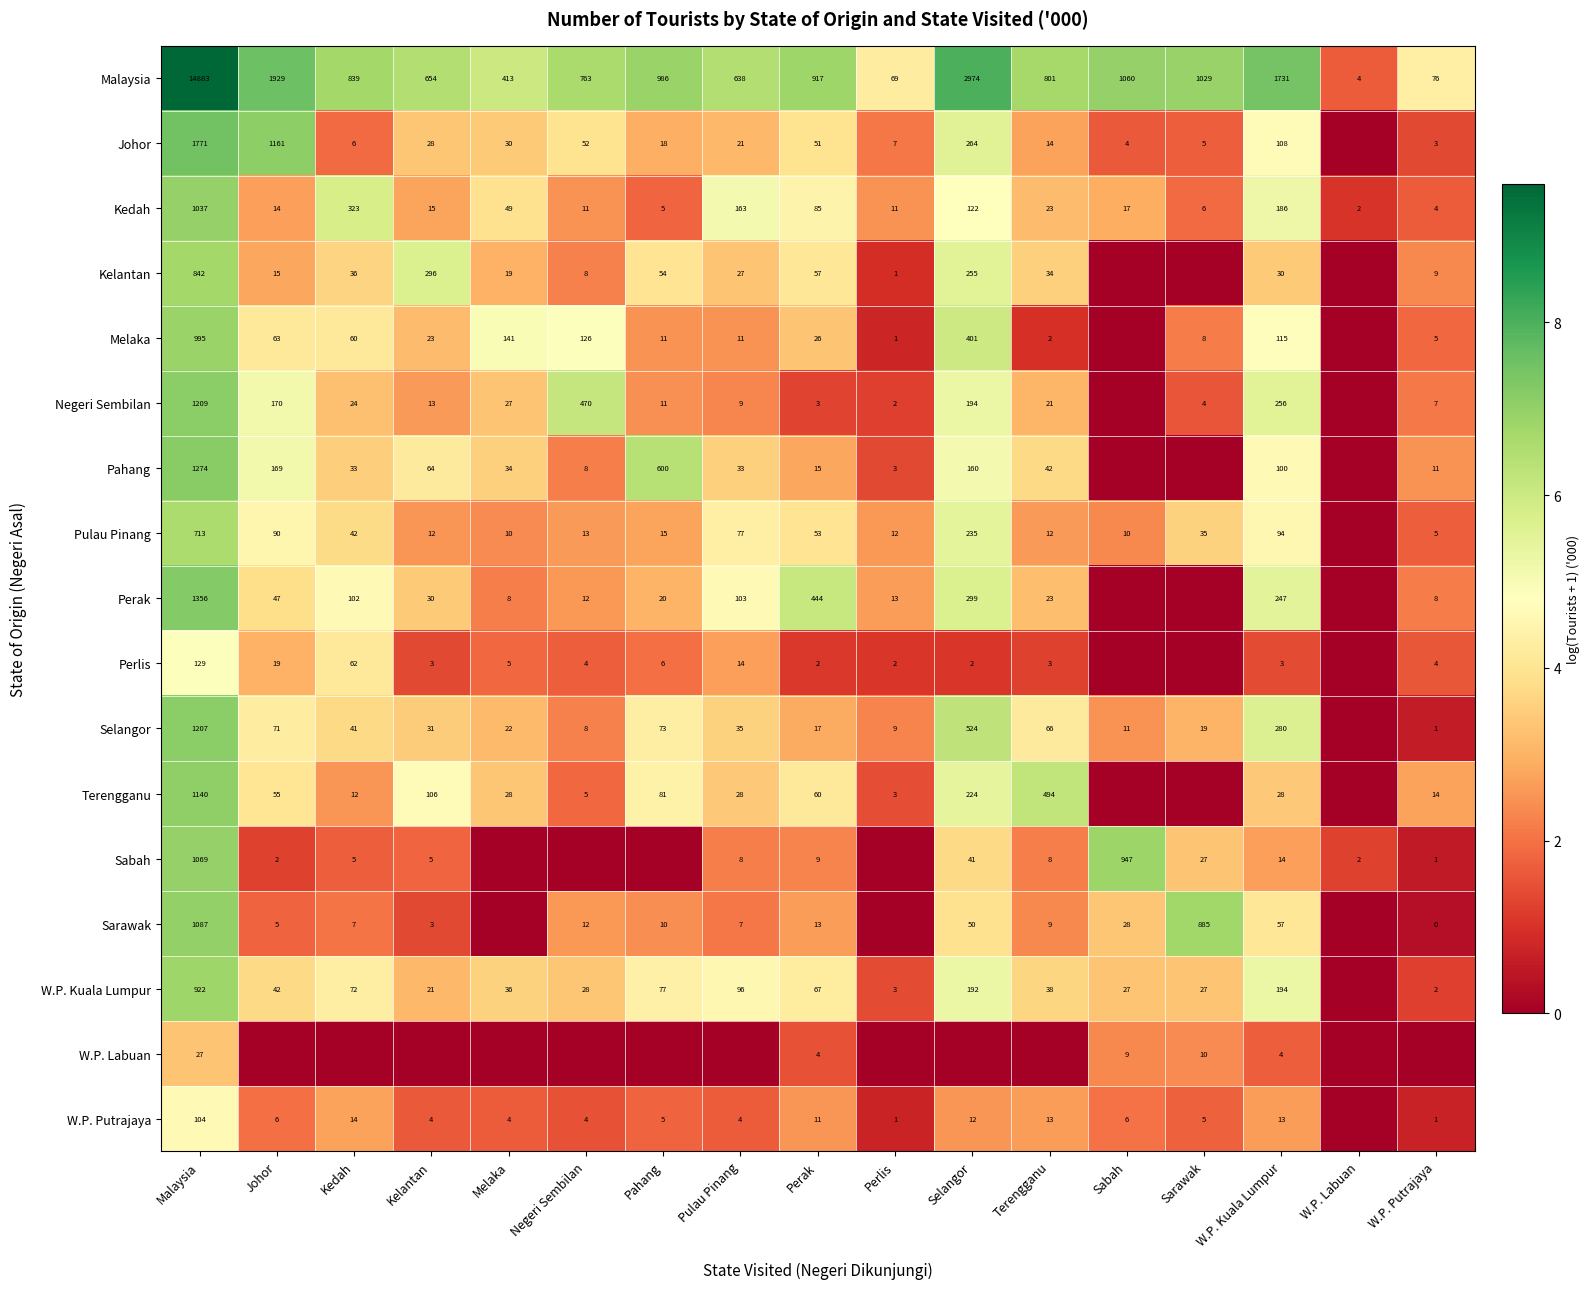

What is the sum of the Terengganu values at W.P. Kuala Lumpur and Kedah?

40